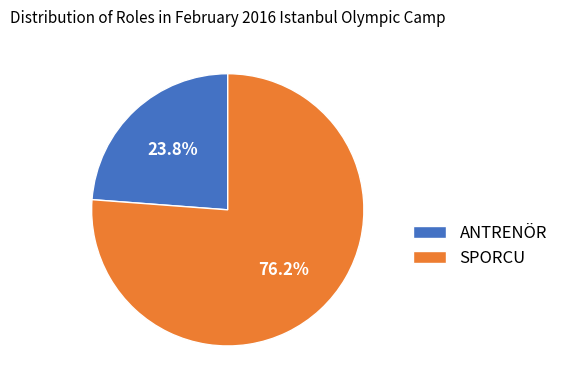

Between ANTRENÖR and SPORCU, which is larger?

SPORCU